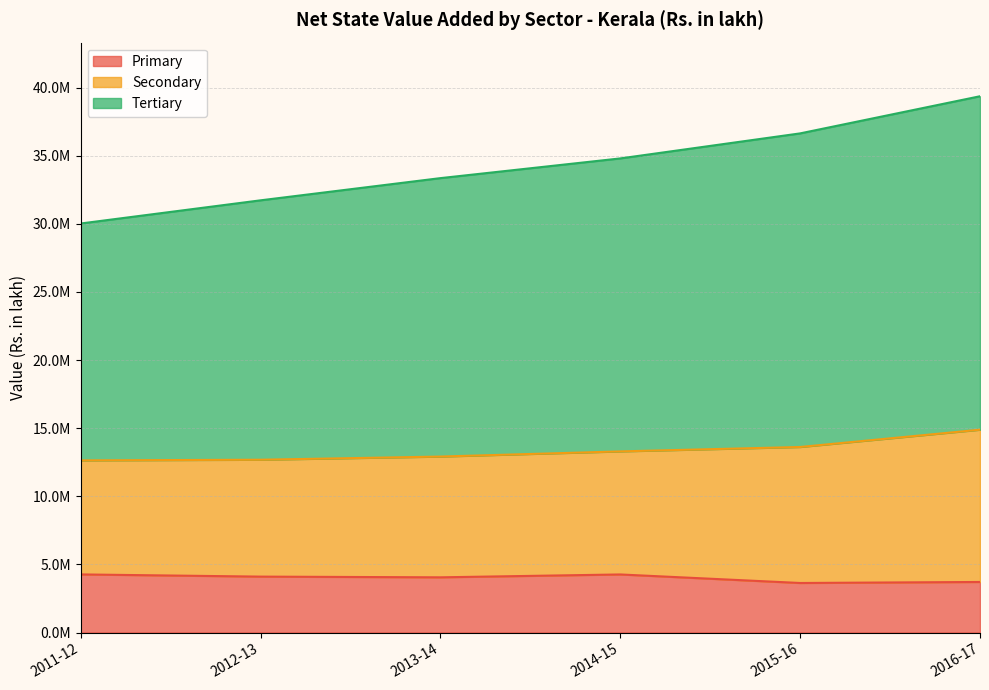

How many data points in Tertiary are above 34804832?

3